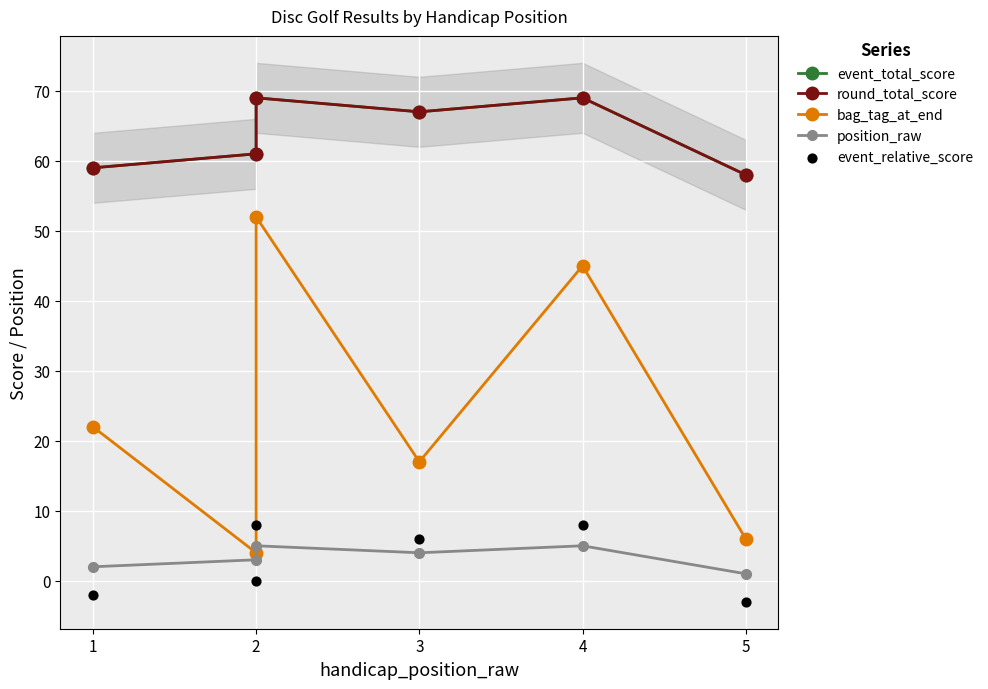

Which series has the largest total across all categories?

event_total_score